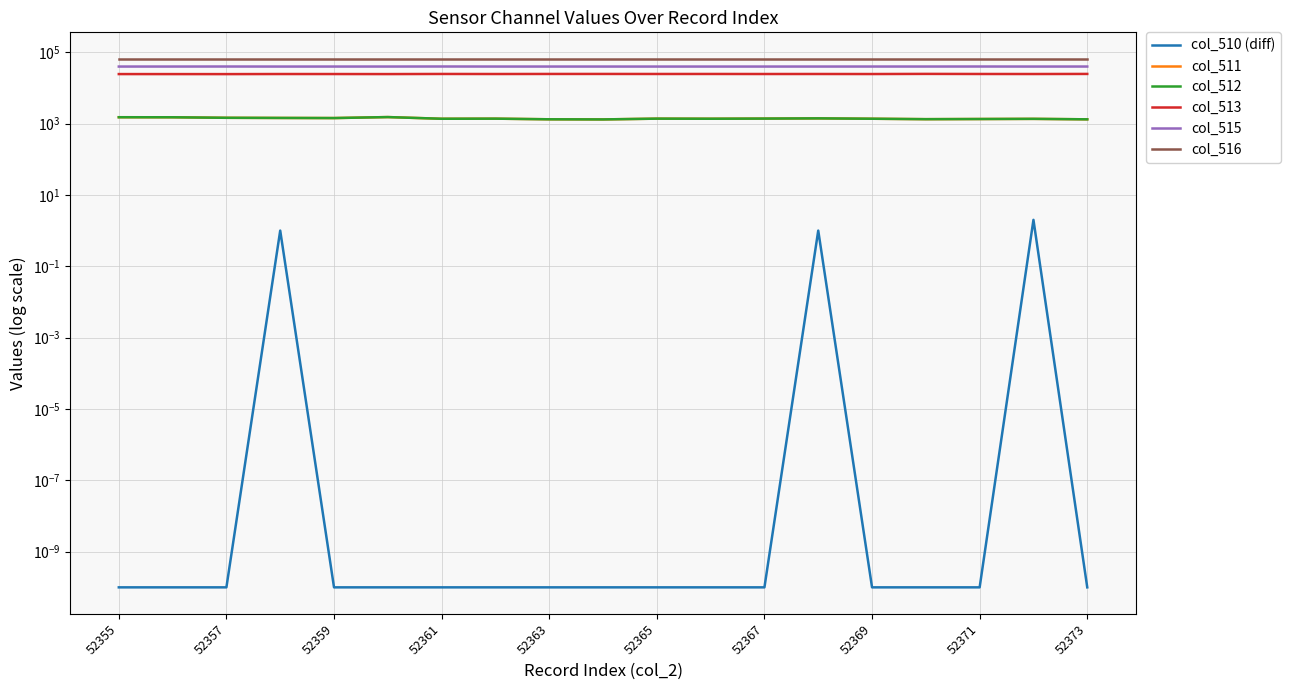

True or false: col_515 and col_510 (diff) intersect in this chart.

False